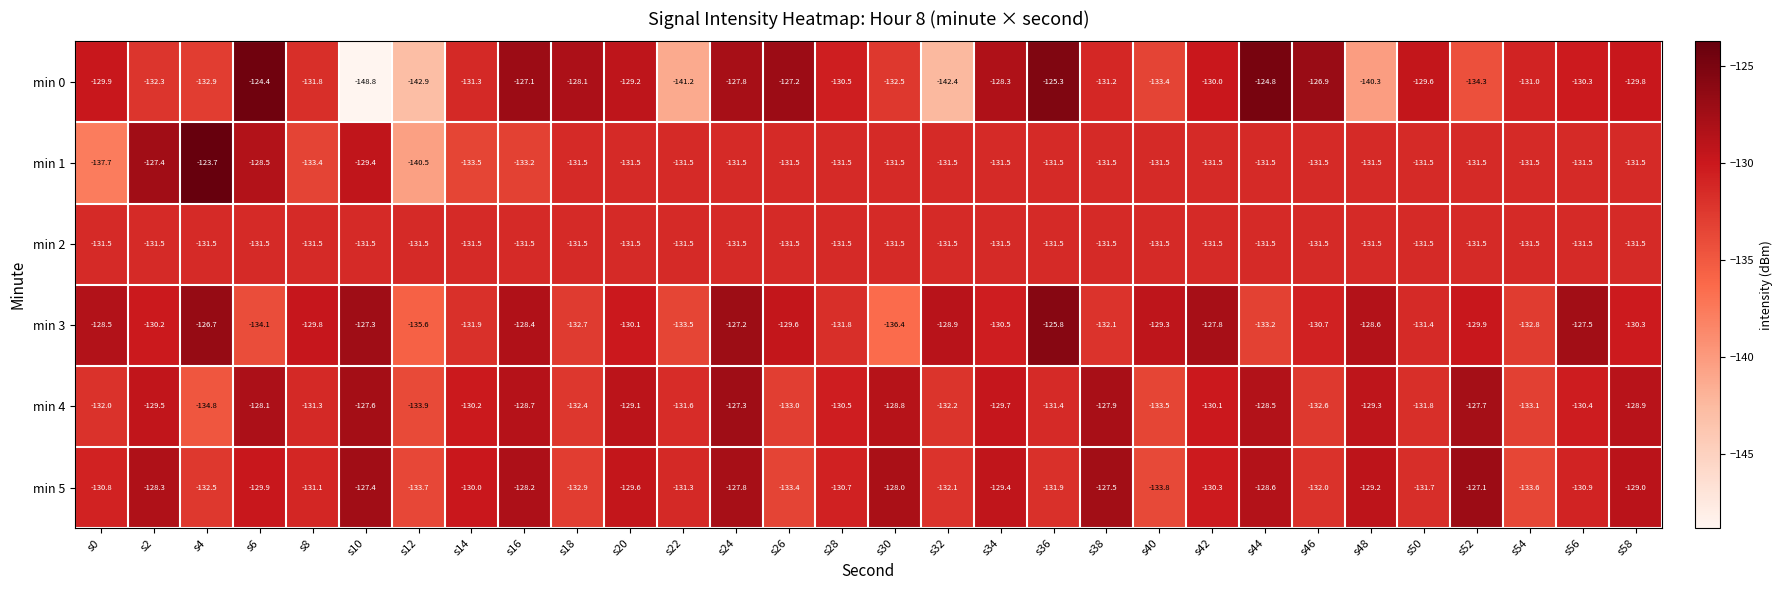

What is the difference between the highest and lowest values at s18?

4.8